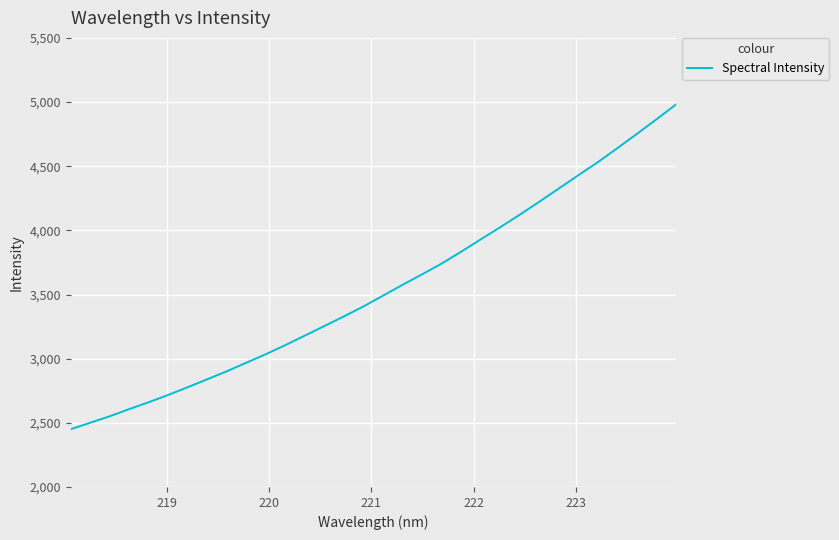

What is the maximum value shown in the chart?

4981.2